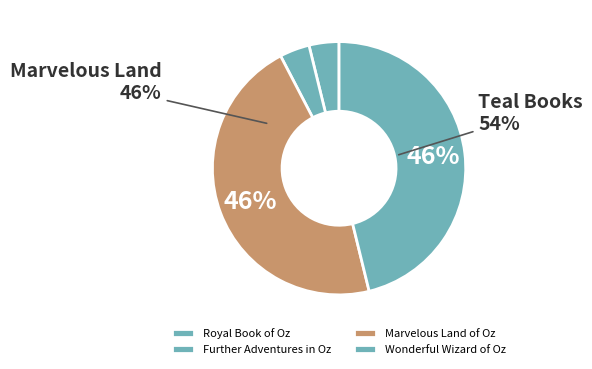

Does Royal Book of Oz represent more than half of the total?

No